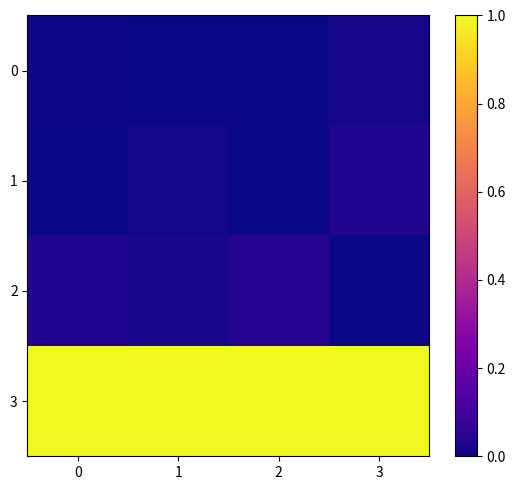

At which category is the sum across all series the highest?

3